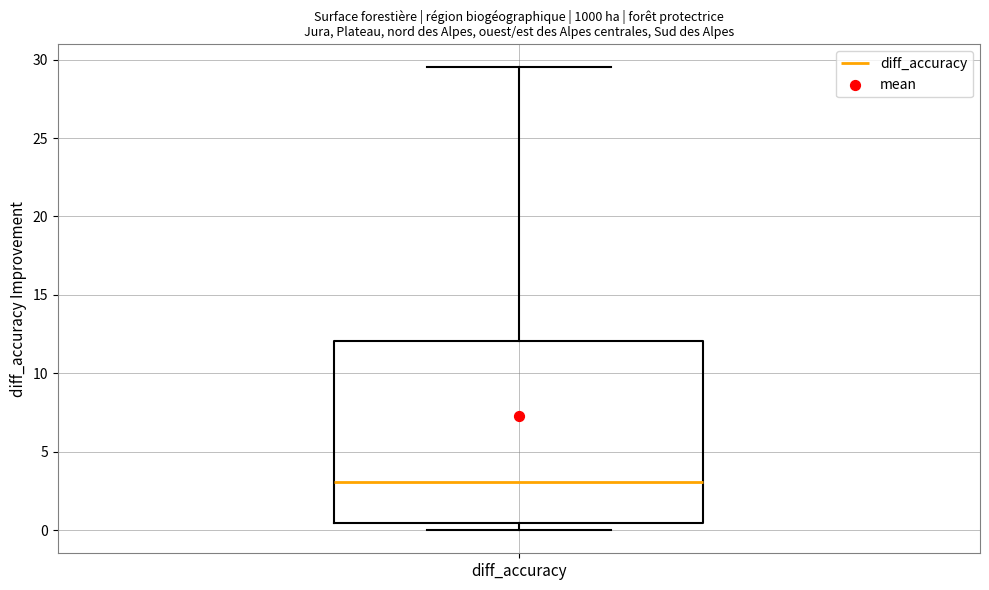

Read this box plot against the y-axis: the position of the median line, the range covered by the box, and the ends of both whiskers. The values are not printed on the chart, so give them approximately, as read against the axis.

median 3.0, box 0.5 to 12.0, whiskers 0.0 to 29.5